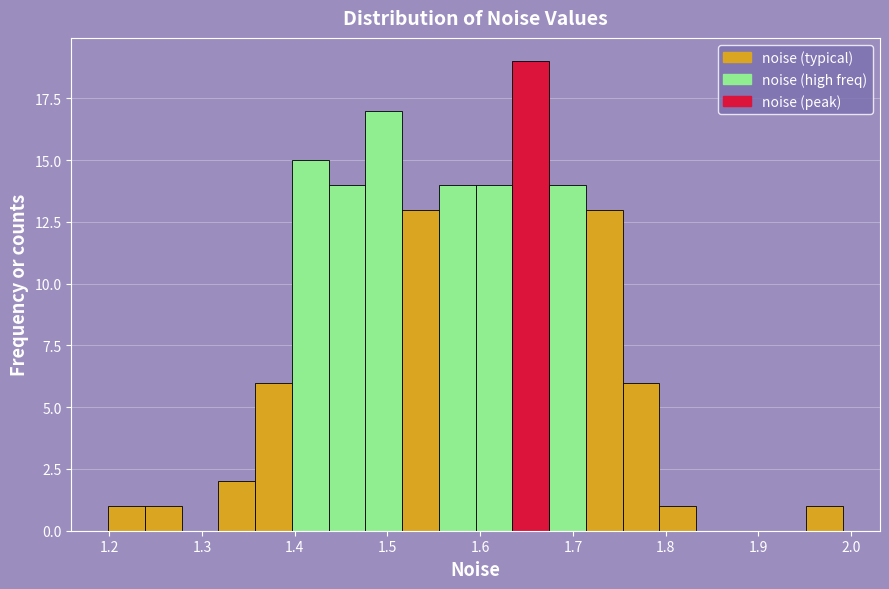

Around what value on the x-axis is the tallest bar? Give the approximate position of its centre, as read against the axis.

1.65